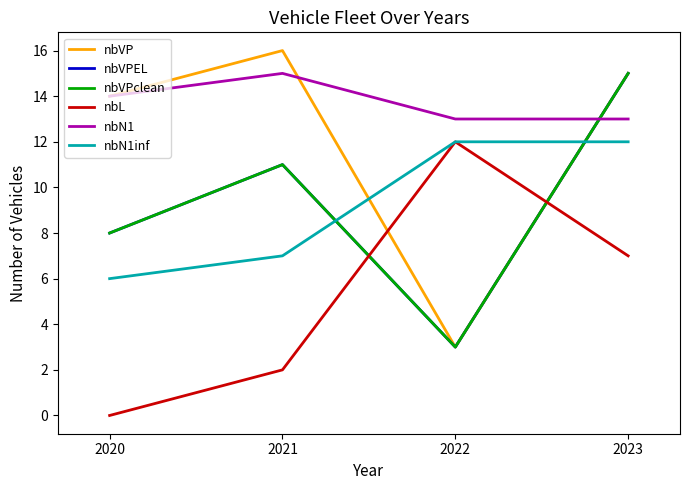

At which label does nbVPclean first exceed 11?

2023